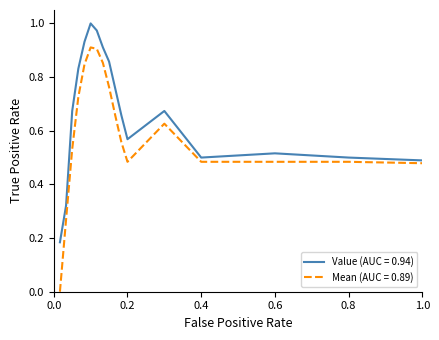

List the series in order of their peak value, lowest first.

Mean (AUC = 0.89), Value (AUC = 0.94)